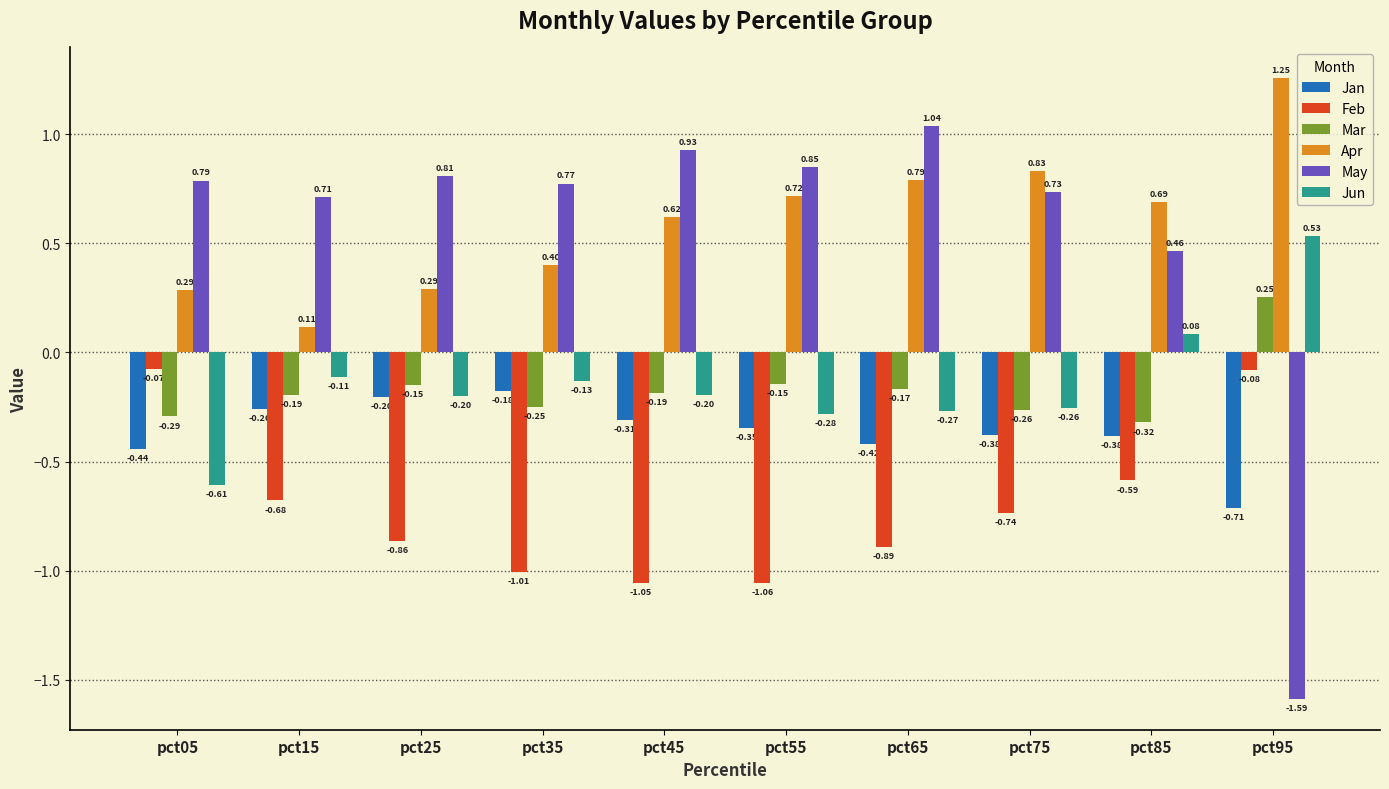

What is the sum of all May values?

5.5